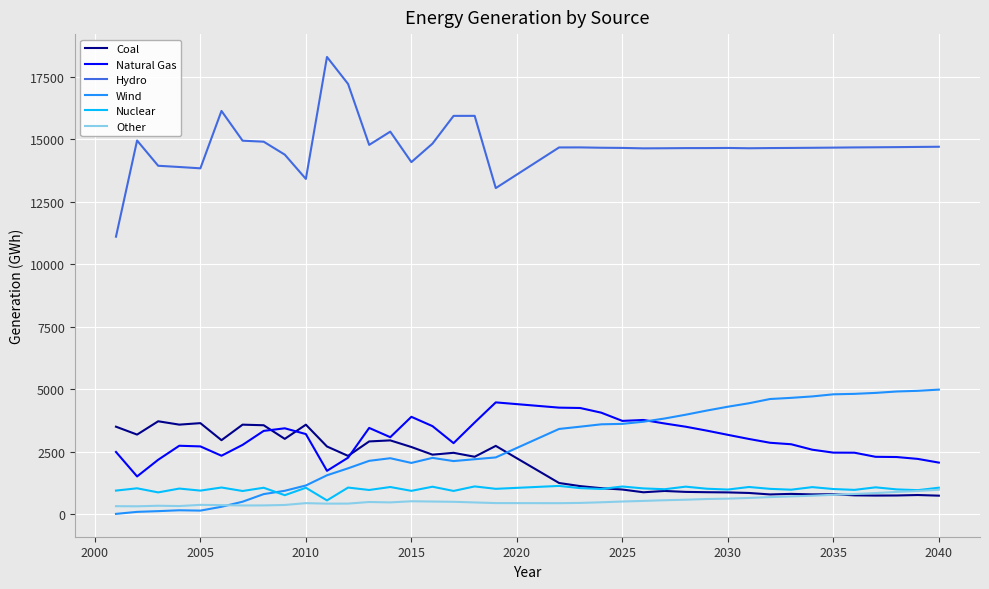

In Natural Gas, how many points are lower than both neighbors (excluding endpoints)?

6